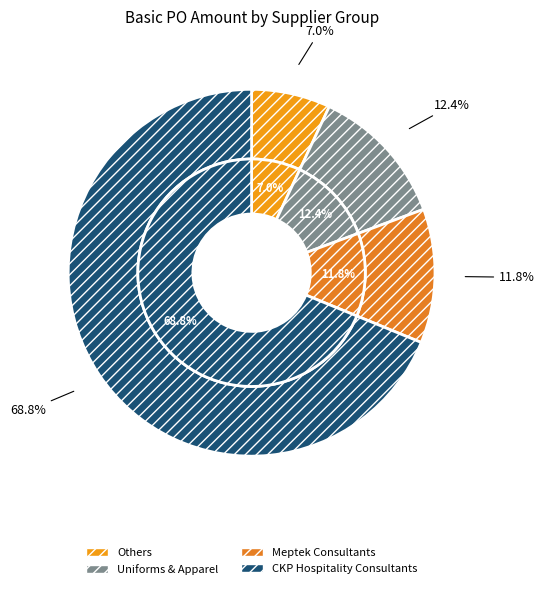

Is it true that Meptek Consultants is 19% of the pie?

False